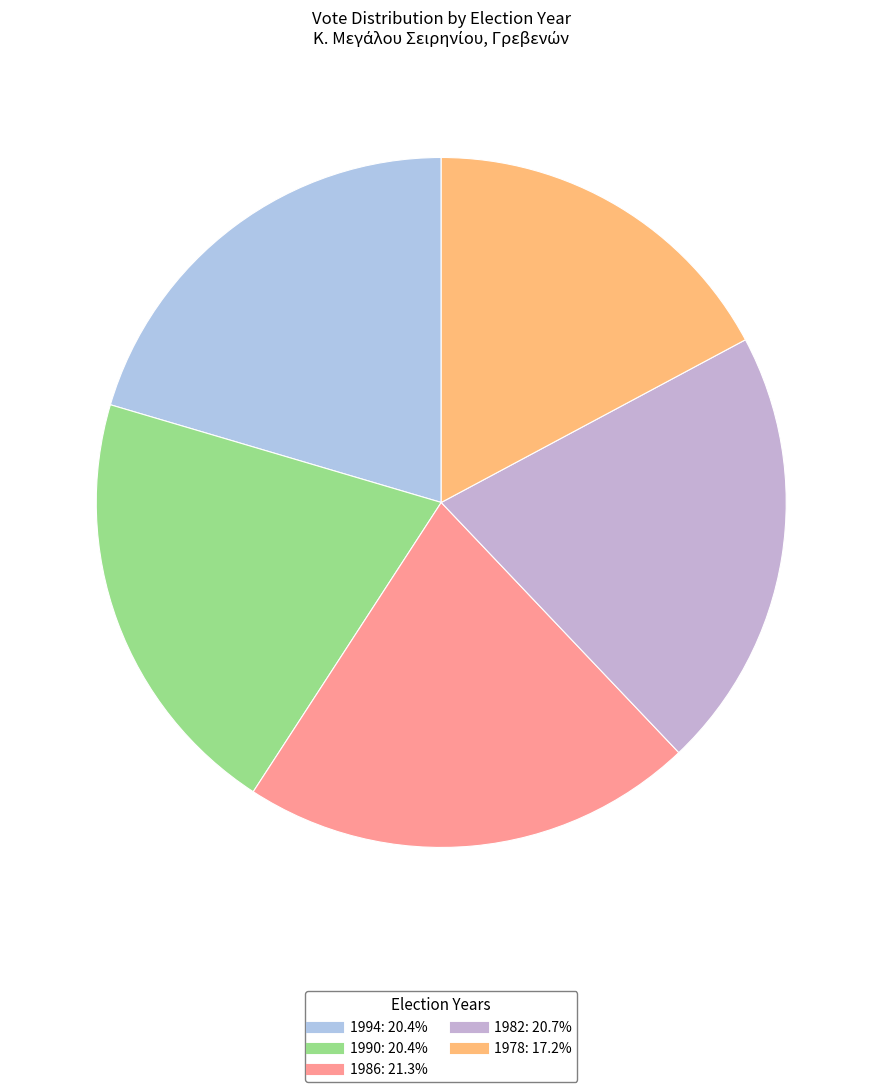

What percentage is the 1990 slice, to the nearest percent?

20%